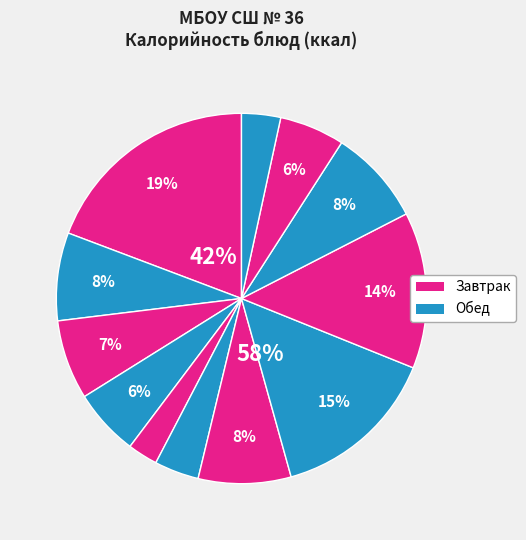

To the nearest percent, what is the average slice percentage?

8%